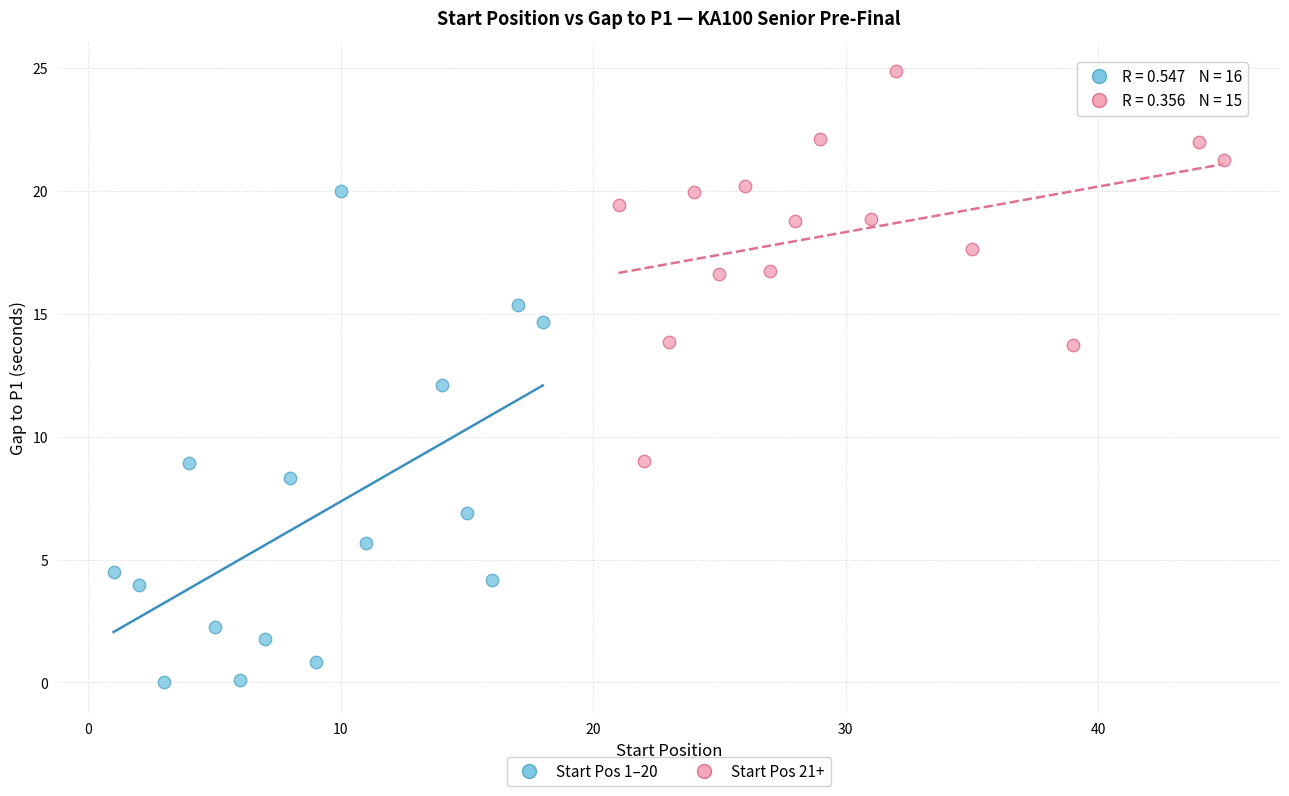

Which series contains the highest Y value?

Start Pos 21+